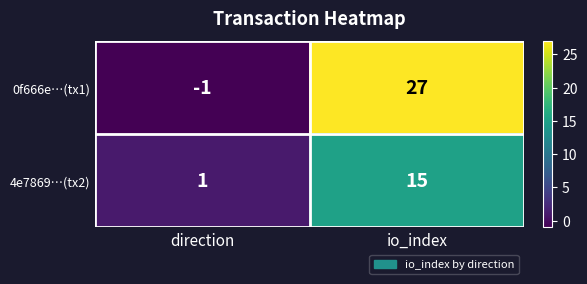

True or false: 0f666e…(tx1) has a value of -1 at direction.

True